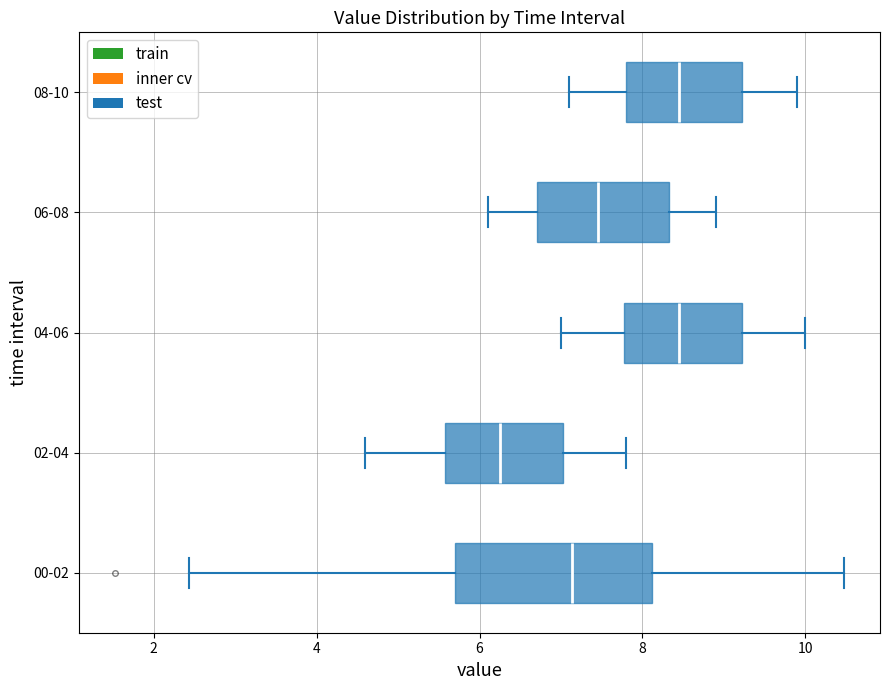

Reading bottom to top, transcribe this box plot: for each box, give where its median line is, the range the box spans, and where its two whiskers end, as read against the x-axis. The values are not printed on the chart, so give them approximately, as read against the axis.

00-02: median 7.2, box 5.8 to 8.2, whiskers 2.4 to 10.4
02-04: median 6.2, box 5.6 to 7.0, whiskers 4.6 to 7.8
04-06: median 8.4, box 7.8 to 9.2, whiskers 7.0 to 10.0
06-08: median 7.4, box 6.8 to 8.4, whiskers 6.2 to 9.0
08-10: median 8.4, box 7.8 to 9.2, whiskers 7.2 to 10.0